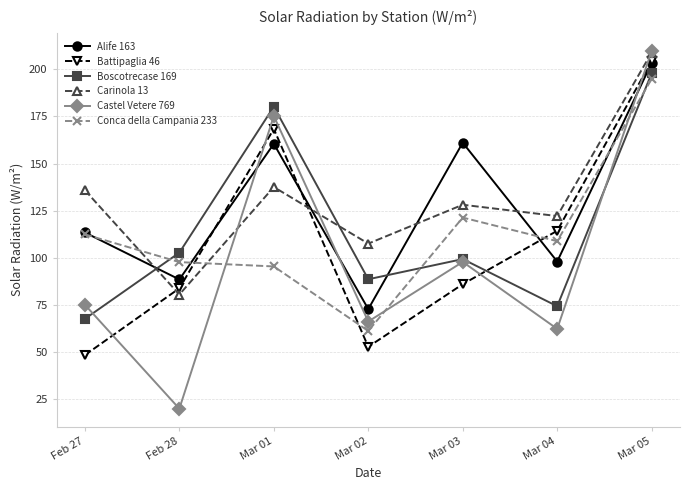

What is the difference between the maximum and second lowest values in the Alife 163 series?

114.8